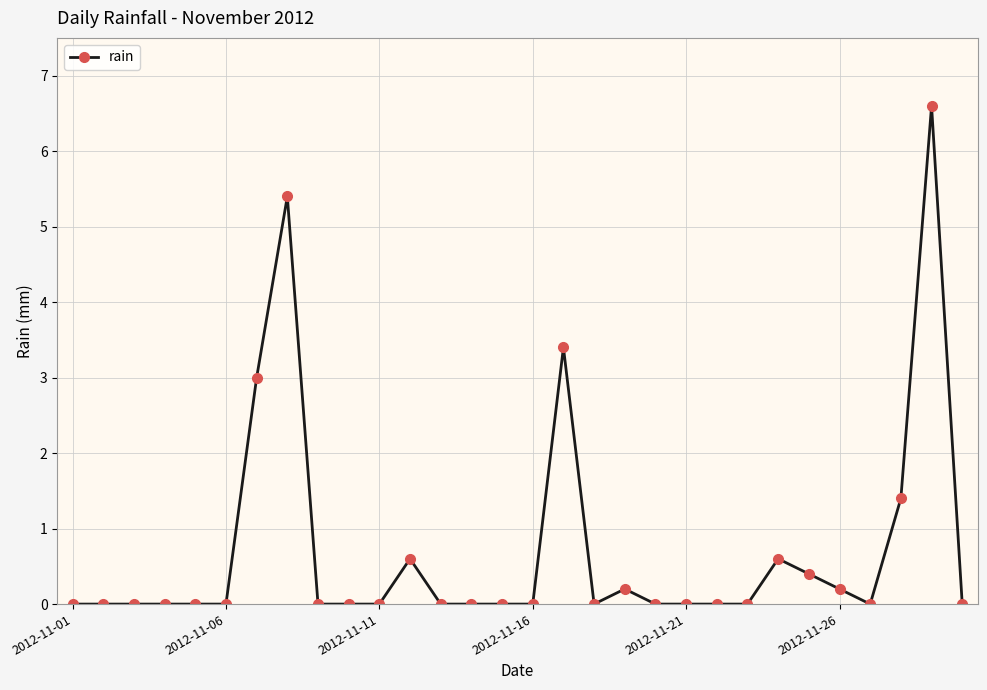

True or false: the data has more than 0 interior local peaks.

True